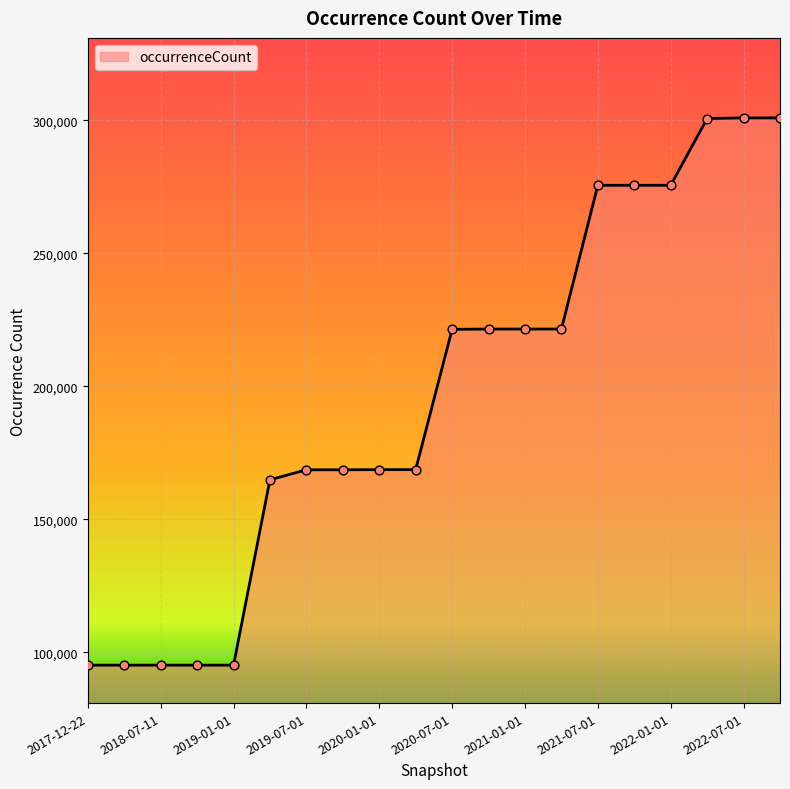

What is the difference between the maximum and minimum values?

205809